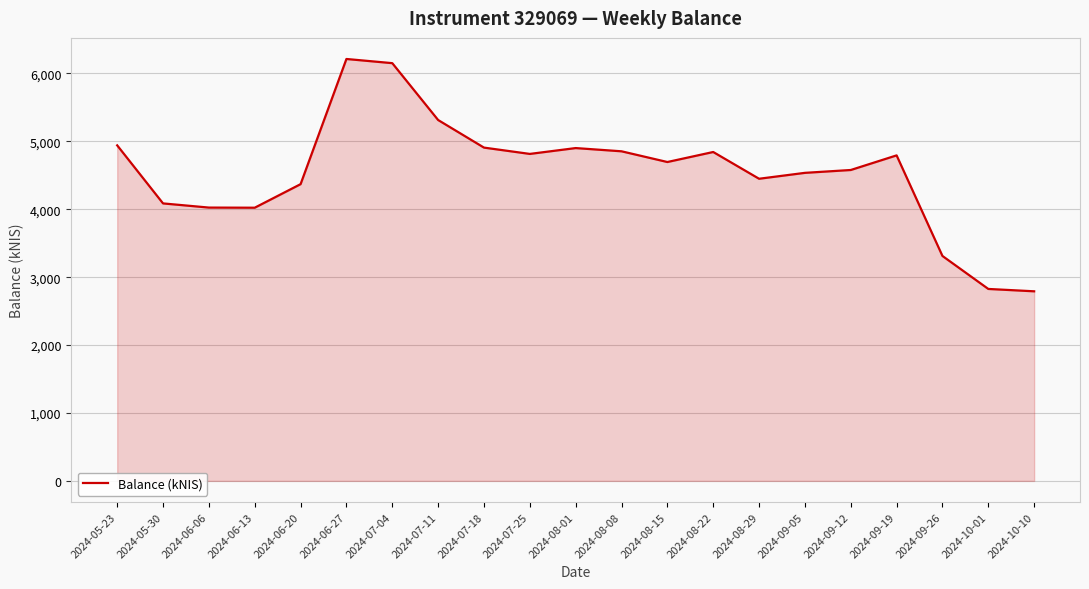

What is the difference between the values at 2024-09-05 and 2024-06-06?

511.3